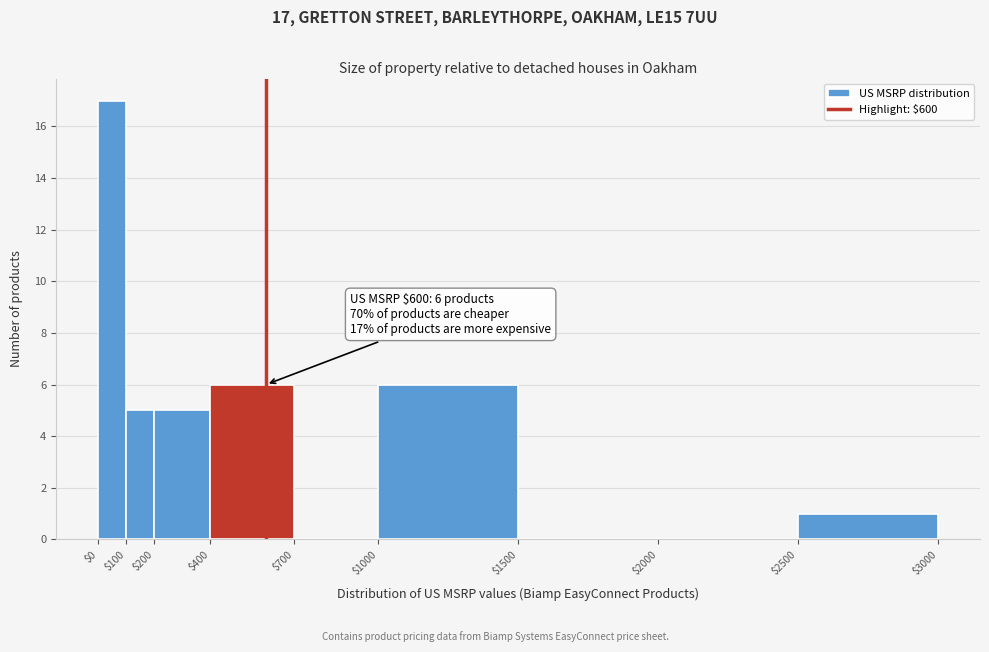

Which range on the x-axis has the tallest bar?

$0 to $100